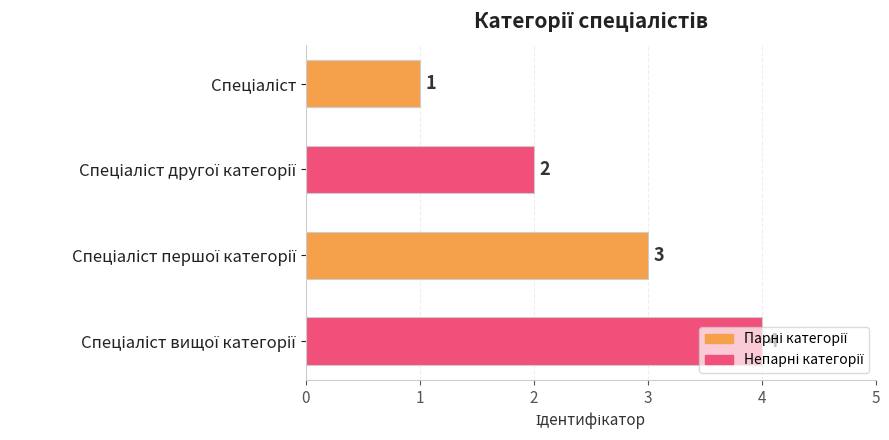

What is the value of the 2nd bar from the top?

2